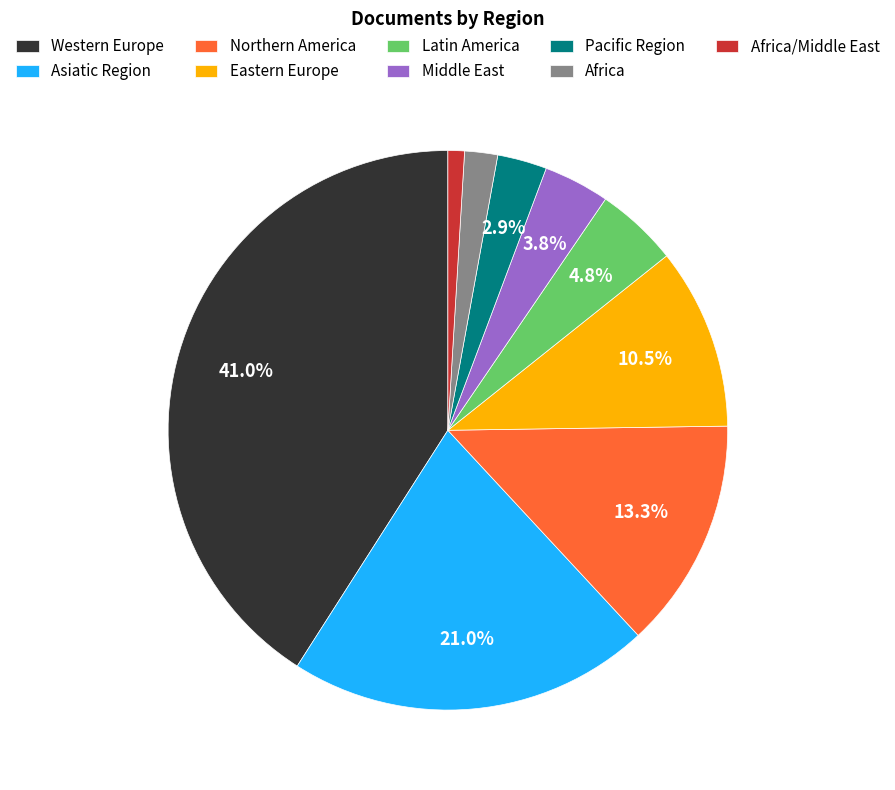

Combined, do Latin America and Pacific Region account for over 50%?

No